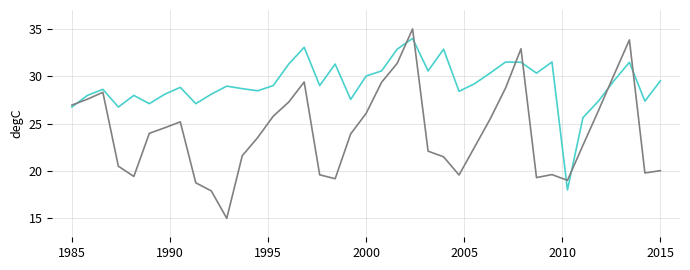

What is the maximum value shown in the chart?

35.0